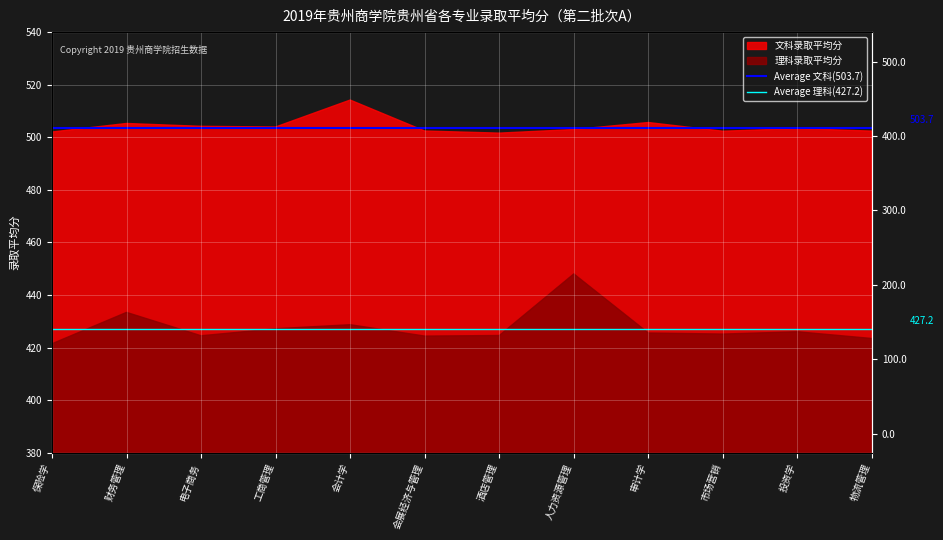

The value of Average 理科(427.2) at 保险学 is 427.2. True or false?

True